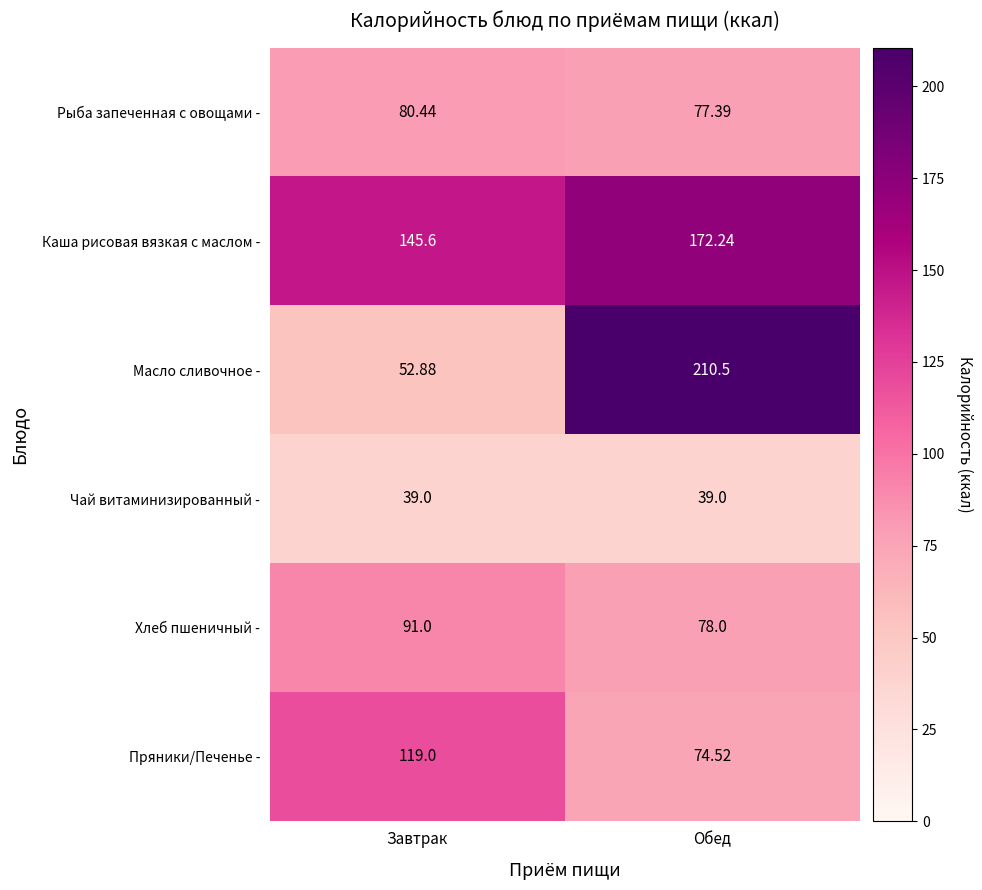

Rank the categories by Рыба запеченная с овощами - value from lowest to highest.

Обед, Завтрак